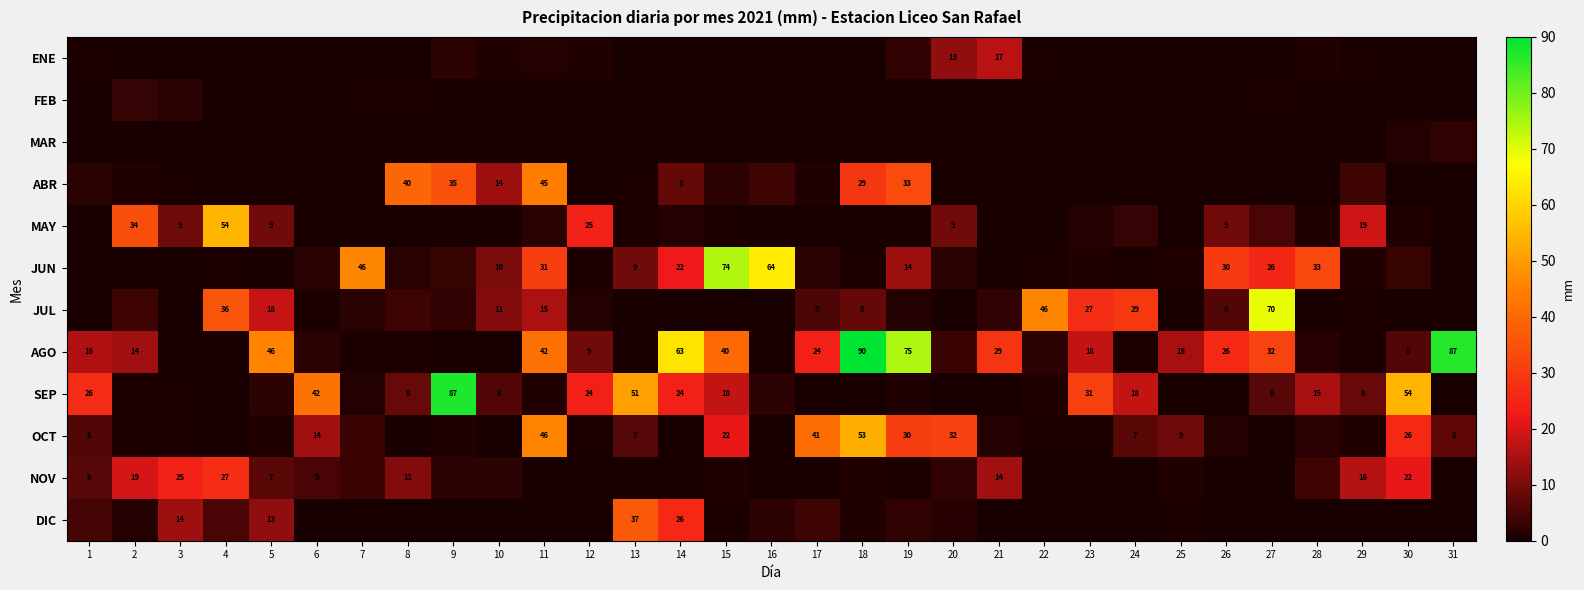

True or false: AGO has a value of 109.6 at 14.

False